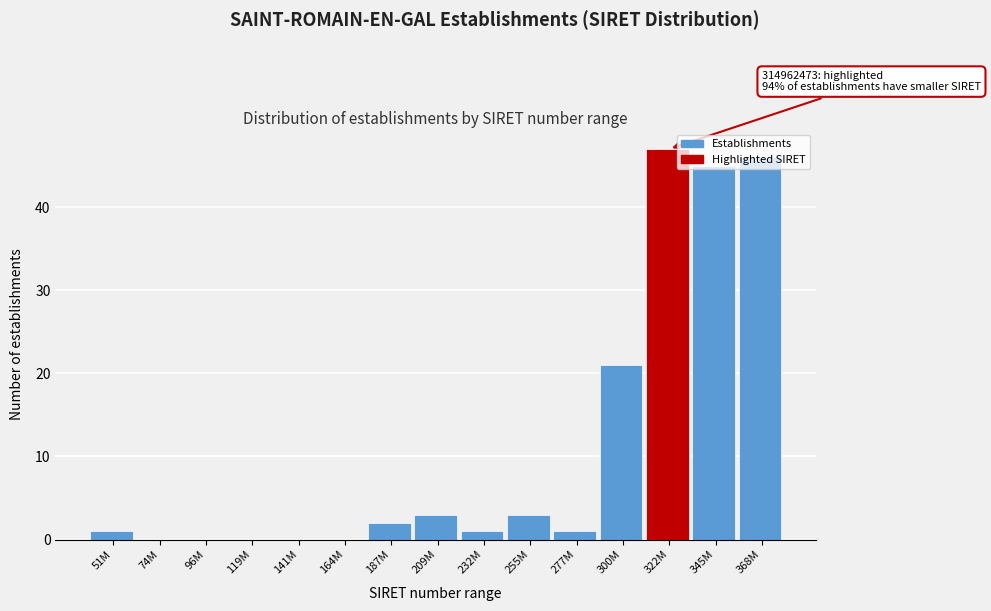

What is the maximum value shown in the chart?

47